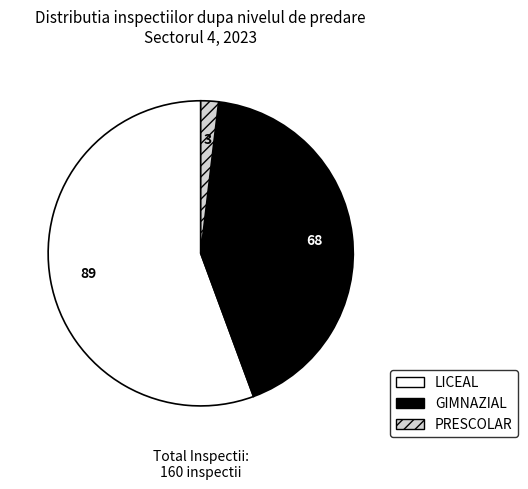

Is there any slice that represents more than half of the pie?

Yes